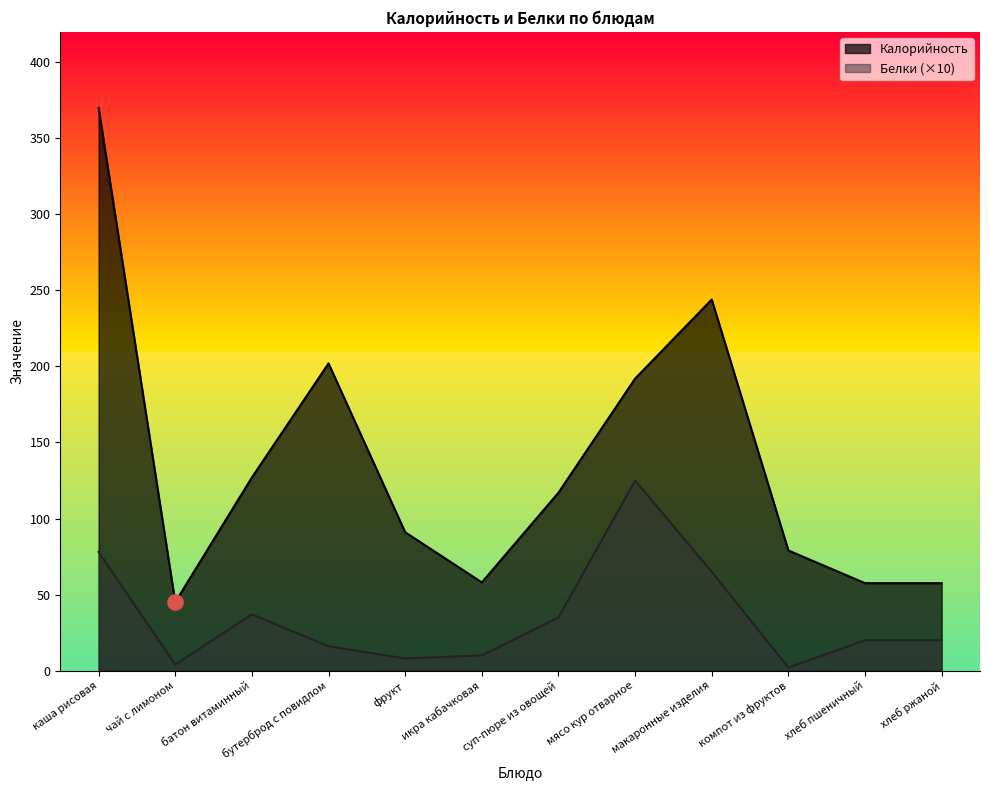

Which series has the largest total across all categories?

Калорийность